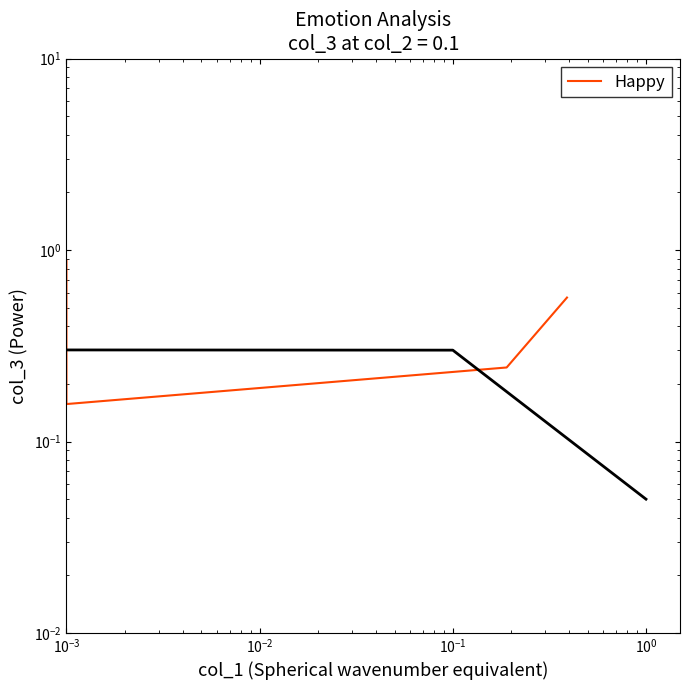

The value at $\mathdefault{10^{-1}}$ is 0.2. True or false?

True